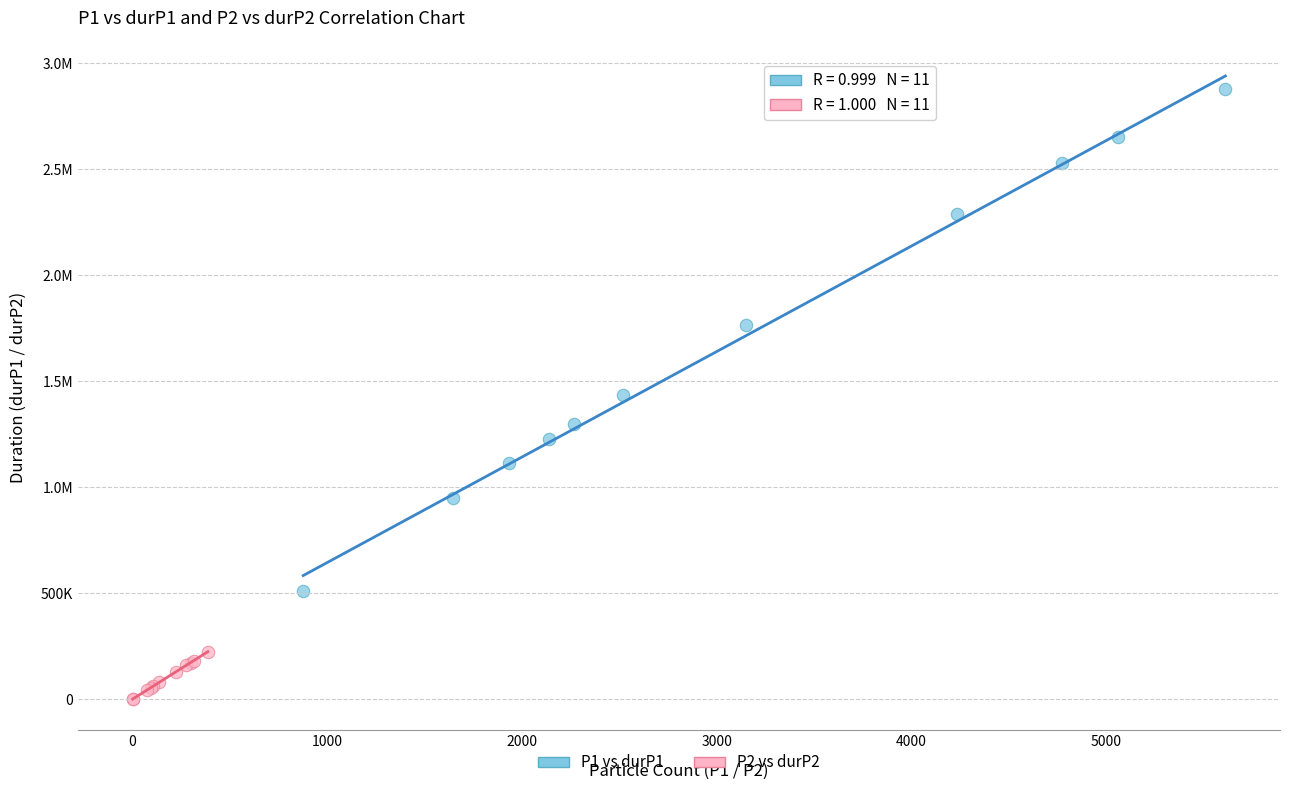

What are all the series names shown in the legend?

P1 vs durP1, P2 vs durP2